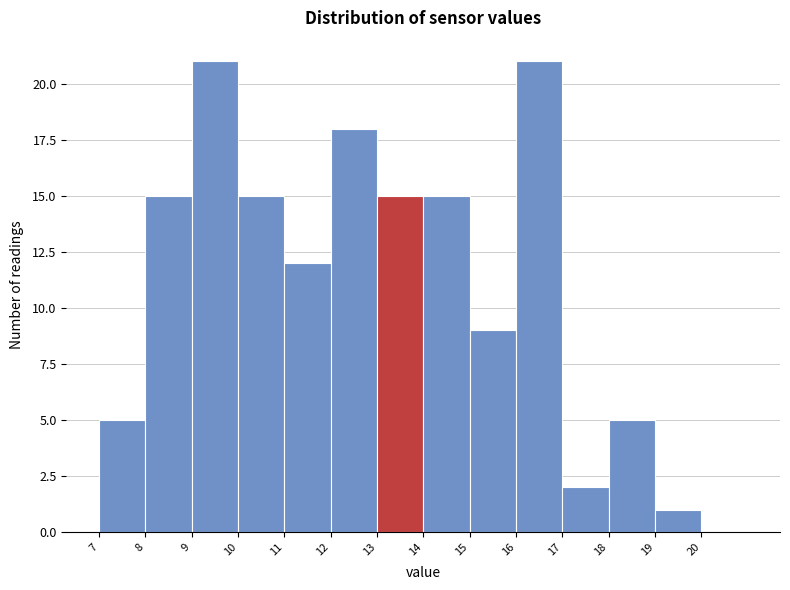

How tall is the bar that spans 13 to 14 on the x-axis? The values are not printed on the chart, so give them approximately, as read against the axis.

15